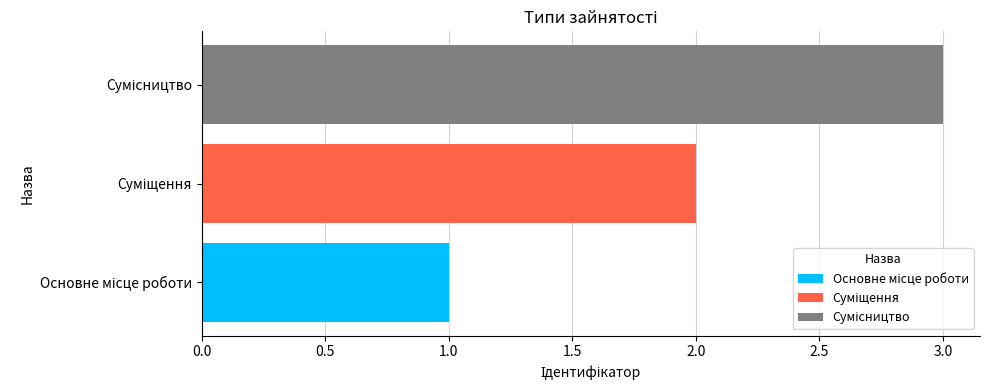

What is the value of the 2nd bar from the left?

2